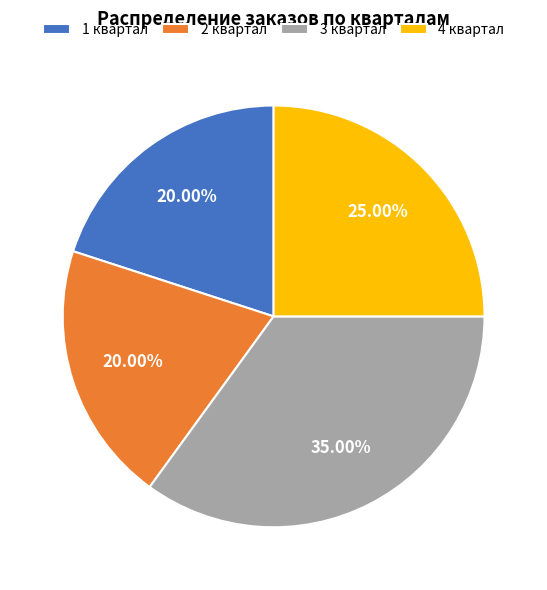

To the nearest percent, what is the average slice percentage?

25%